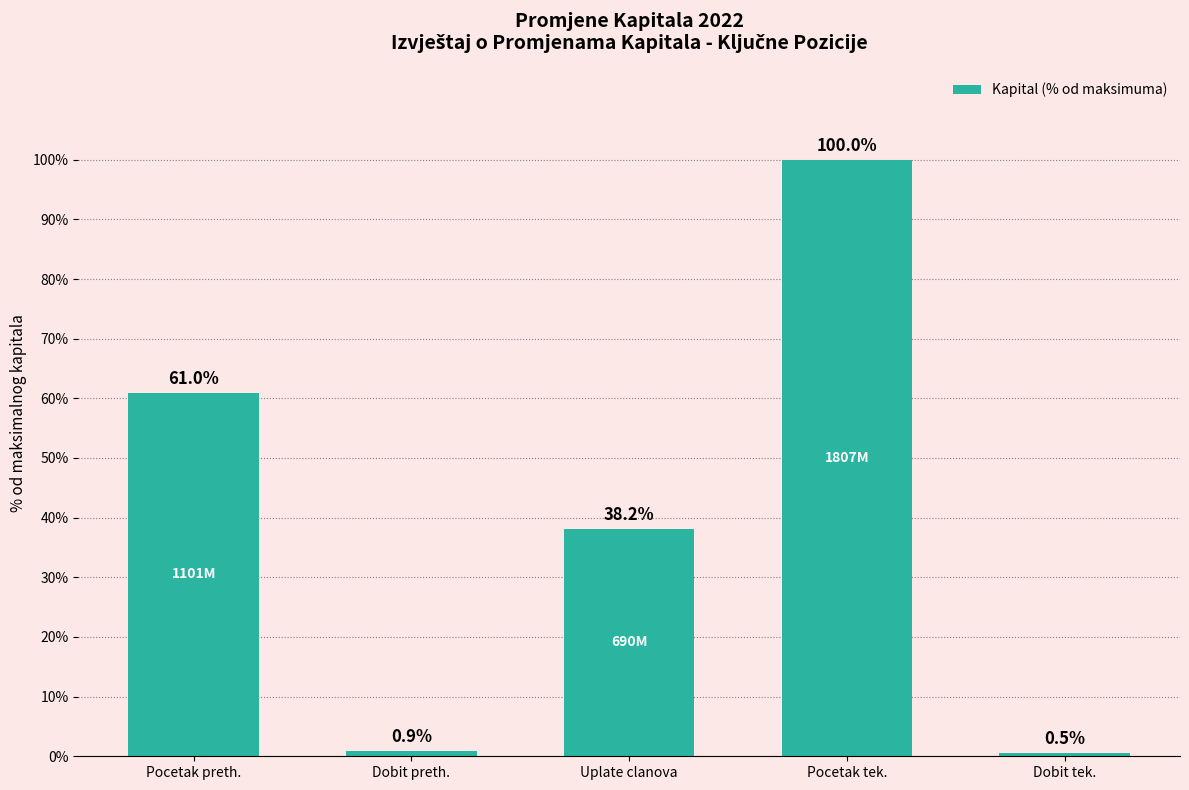

Rank the categories by value from lowest to highest.

Dobit tek., Dobit preth., Uplate clanova, Pocetak preth., Pocetak tek.